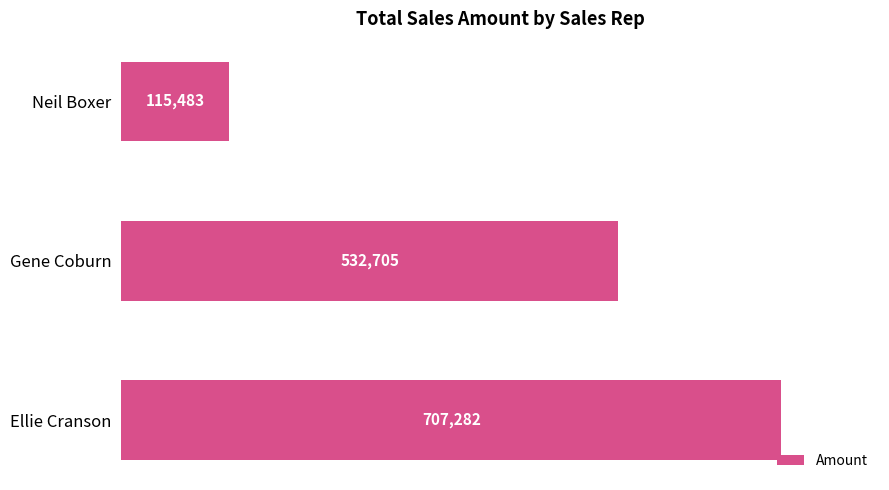

Is it true that the value at Neil Boxer is 115483?

True